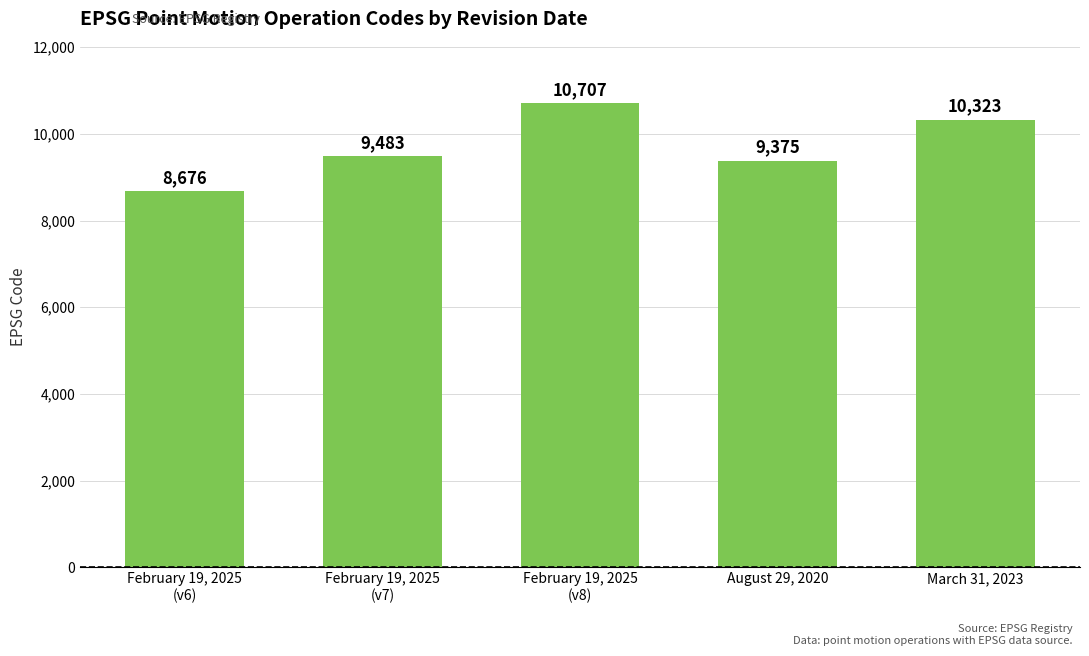

What value does the data have at February 19, 2025
(v7), to the nearest 10?

9480